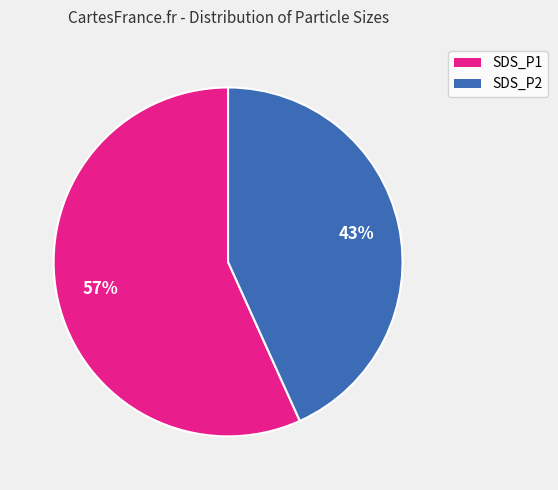

Rank the categories by value from highest to lowest.

SDS_P1, SDS_P2